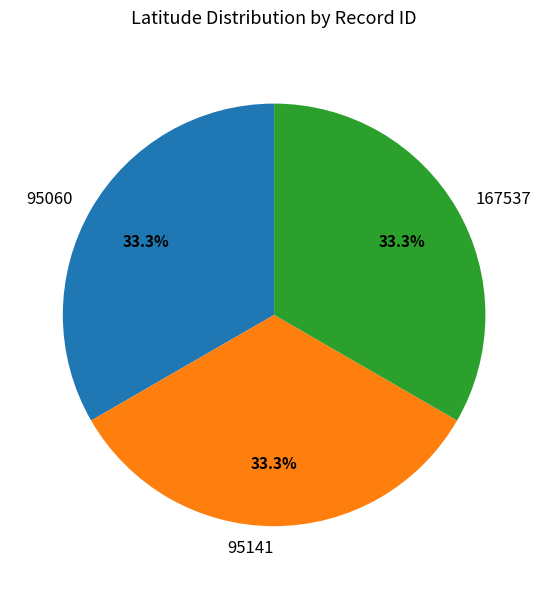

Is it true that 95141 is 20% of the pie?

False